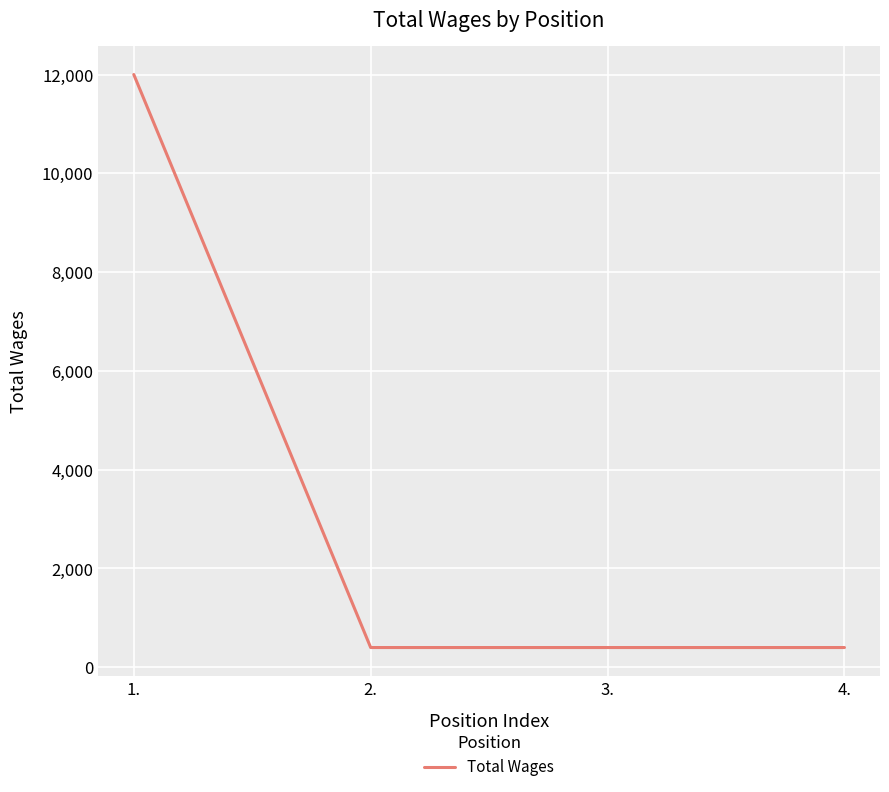

What is the ratio of the value at 3. to the value at 2.?

1.0